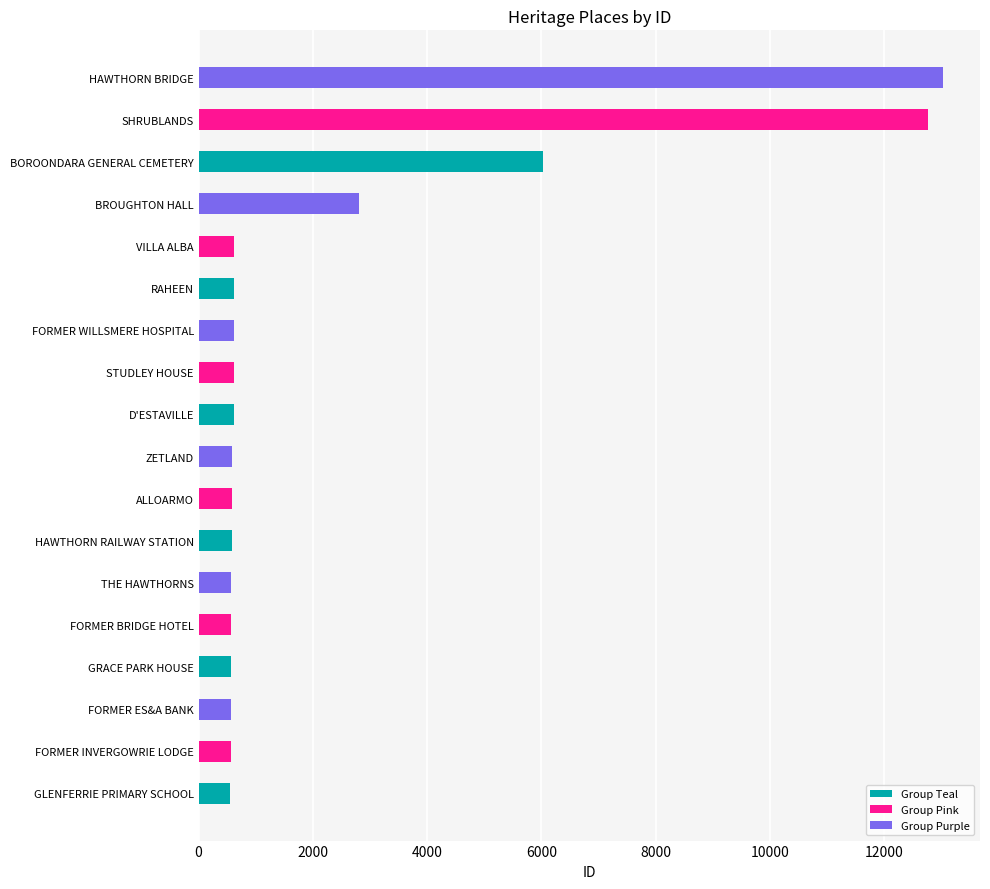

Between BOROONDARA GENERAL CEMETERY and STUDLEY HOUSE, which is larger?

BOROONDARA GENERAL CEMETERY